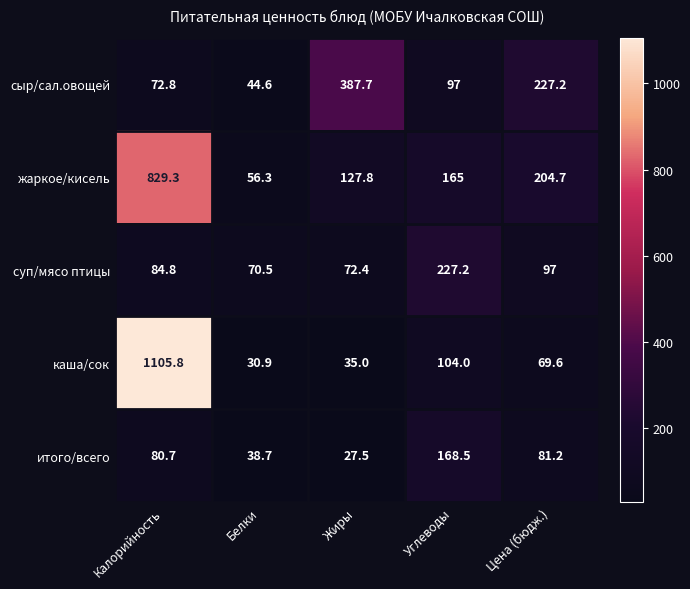

What is the sum of the жаркое/кисель values at Цена (бюдж.) and Белки?

261.0